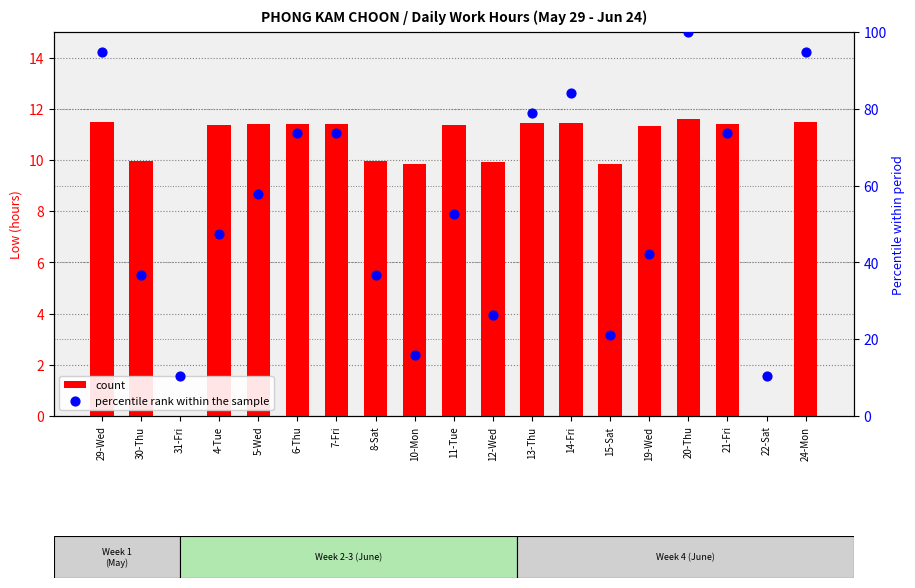

Is the value of percentile rank within the sample at 22-Sat greater than the value of count at 20-Thu?

No